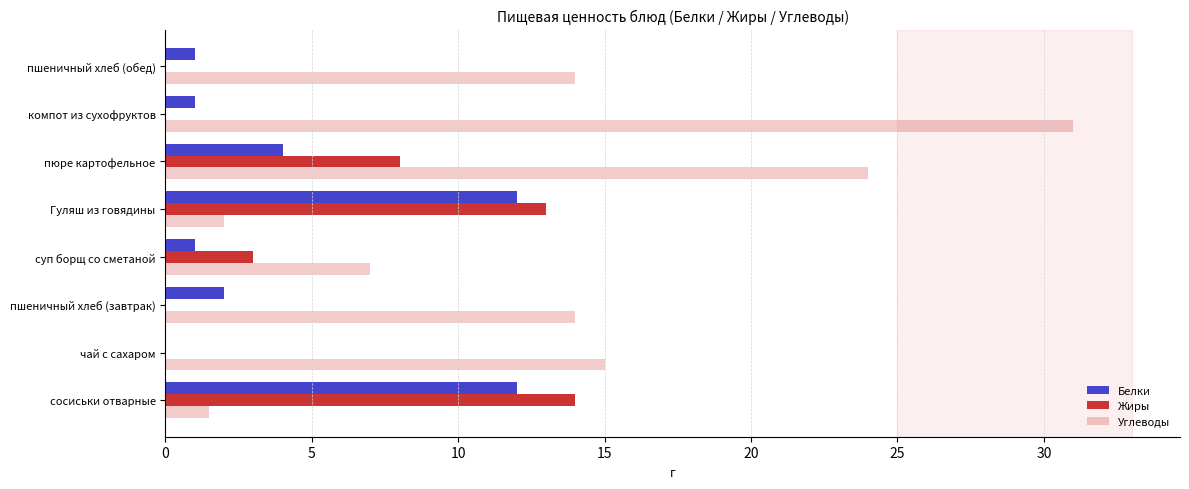

How many values in Белки are above zero?

7